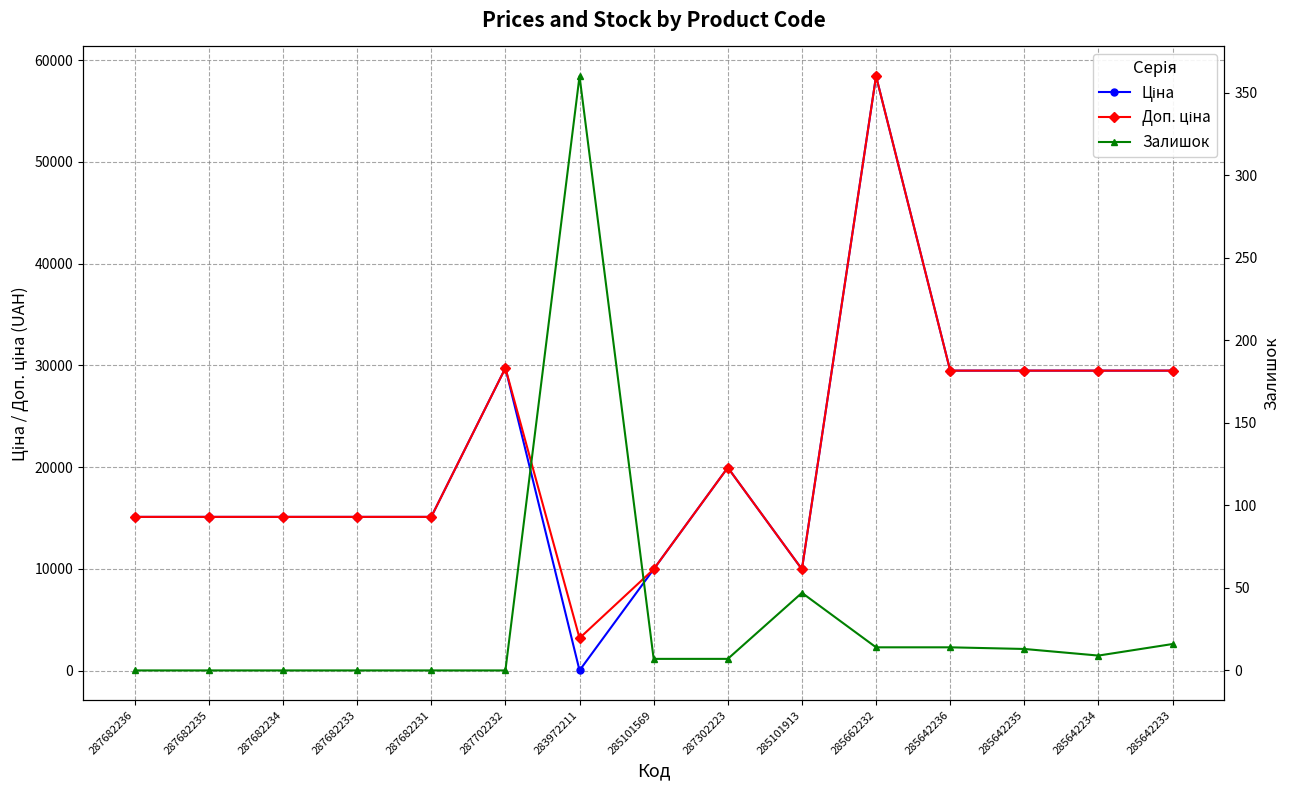

Where is the first local maximum for Доп. ціна?

287702232